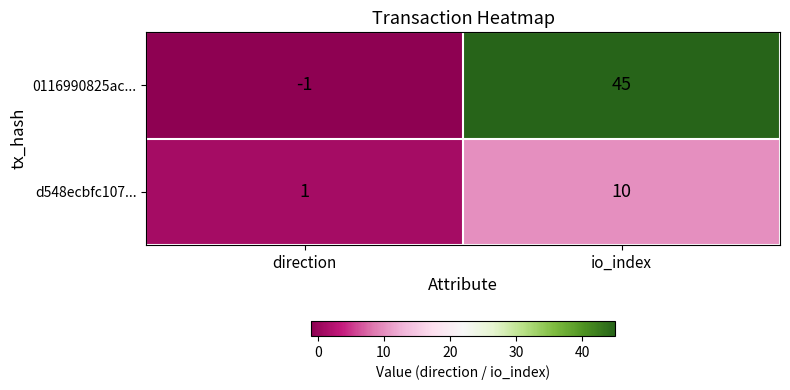

Rank the series by their average value, from lowest to highest.

d548ecbfc107..., 0116990825ac...